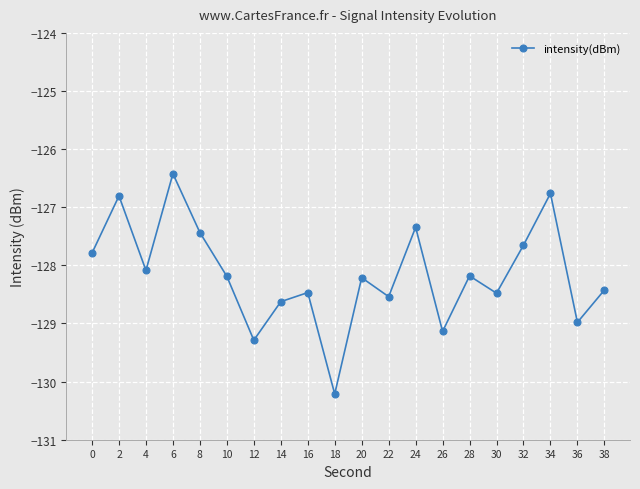

Read the value at 36.

-129.0